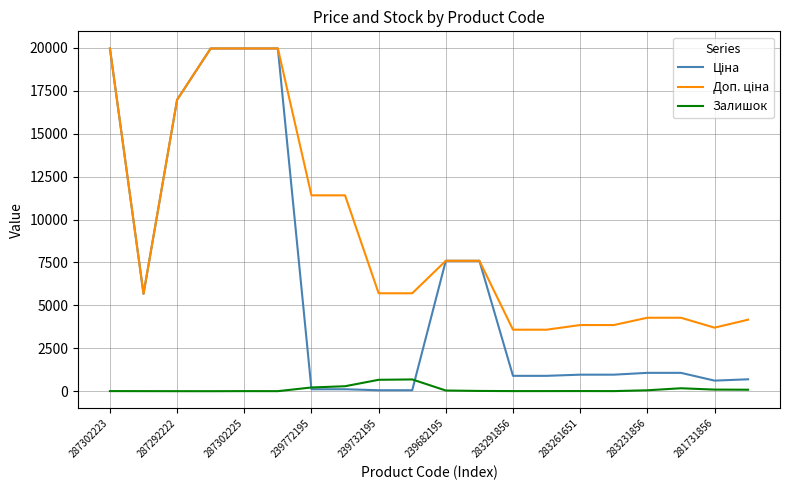

Does the chart display data point markers on the line(s)?

No